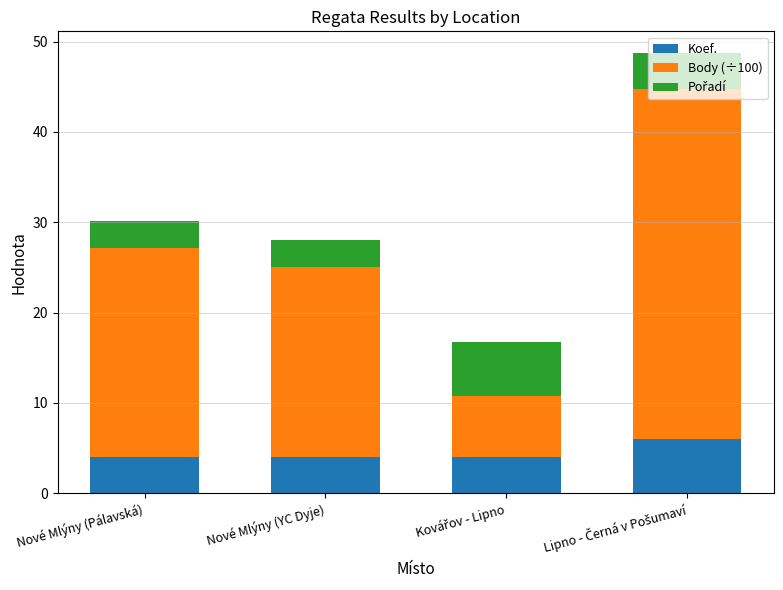

What is the sum of all Koef. values?

18.0